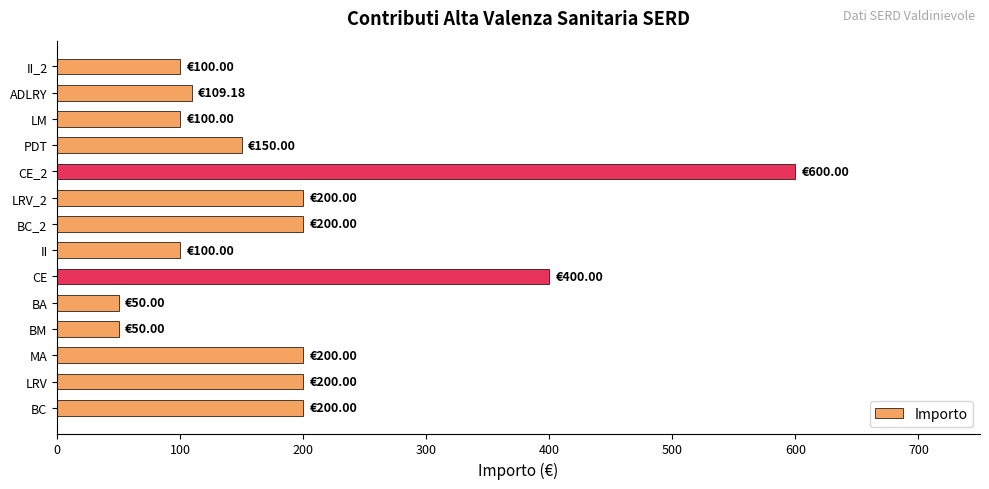

Where is the data nearest to the value 325?

CE